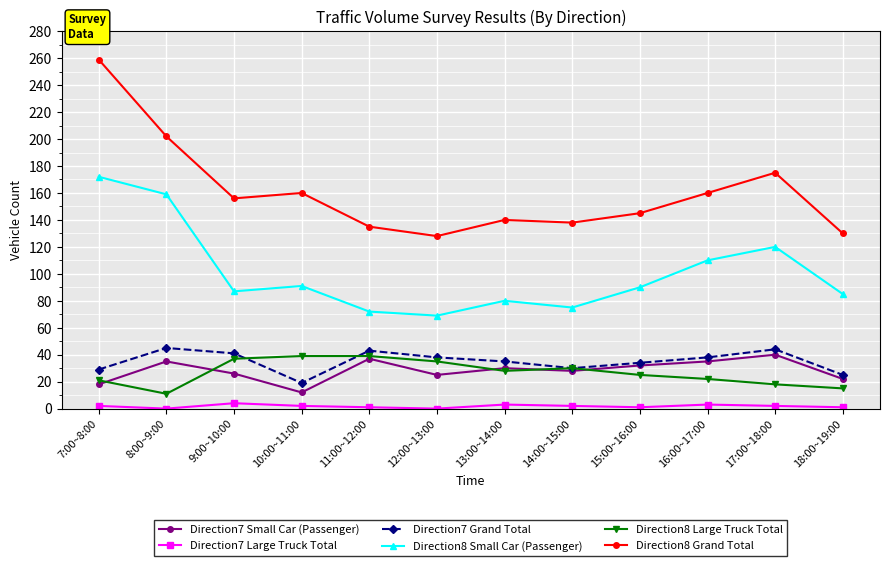

What is the highest value of the Direction7 Small Car (Passenger) series?

40